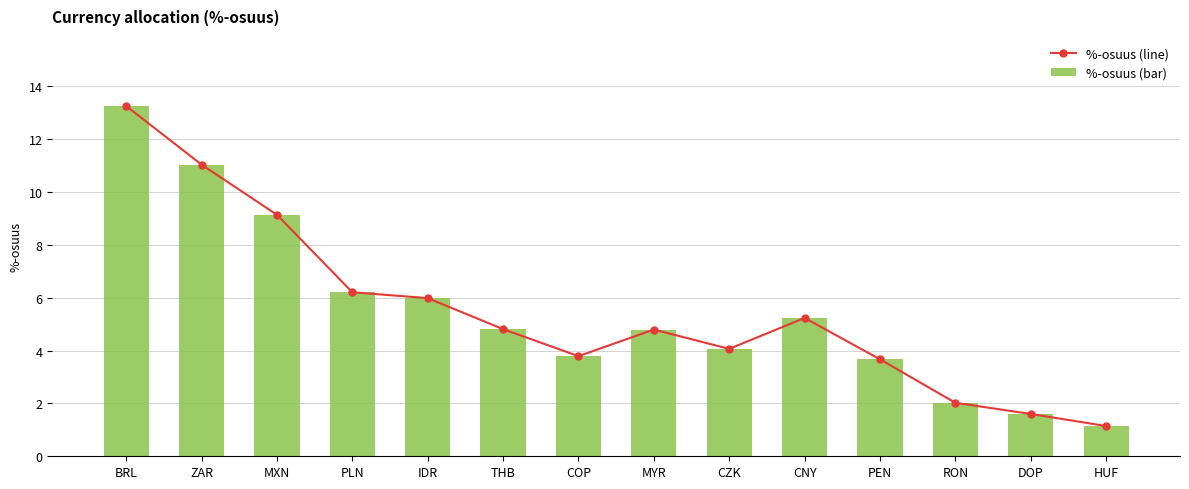

What position from the right is RON?

3